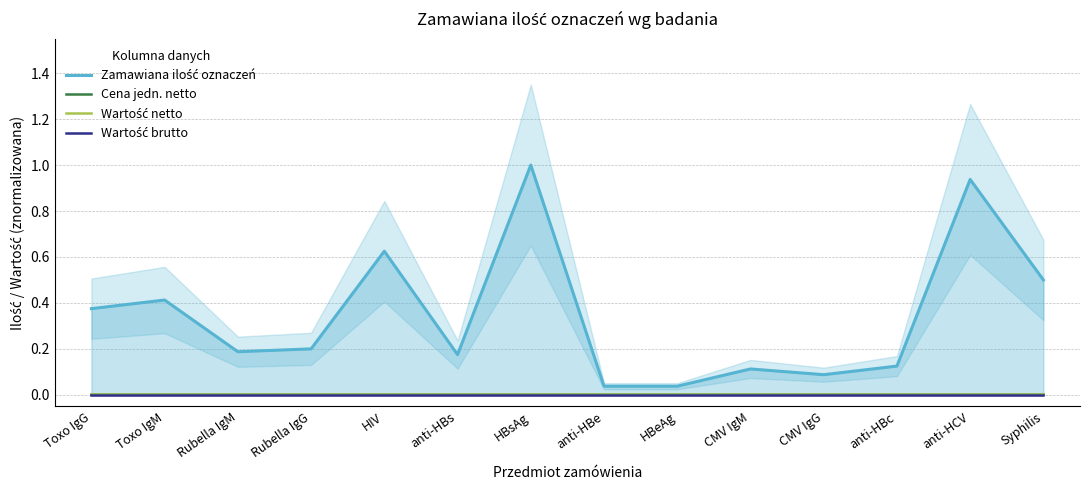

Reading left to right, transcribe all the data shown in this chart.

Zamawiana ilość oznaczeń: 0.4	0.4	0.2	0.2	0.6	0.2	1.0	0.0	0.0	0.1	0.1	0.1	0.9	0.5
Cena jedn. netto: 0.0	0.0	0.0	0.0	0.0	0.0	0.0	0.0	0.0	0.0	0.0	0.0	0.0	0.0
Wartość netto: 0.0	0.0	0.0	0.0	0.0	0.0	0.0	0.0	0.0	0.0	0.0	0.0	0.0	0.0
Wartość brutto: 0.0	0.0	0.0	0.0	0.0	0.0	0.0	0.0	0.0	0.0	0.0	0.0	0.0	0.0